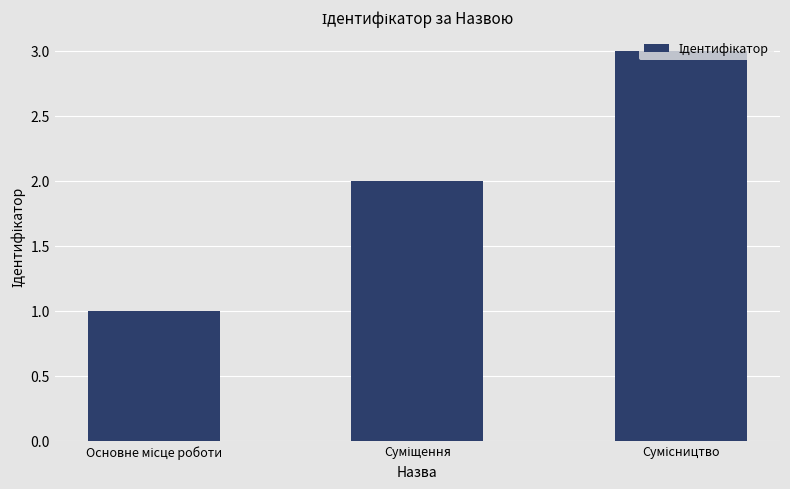

What is the greatest value displayed?

3